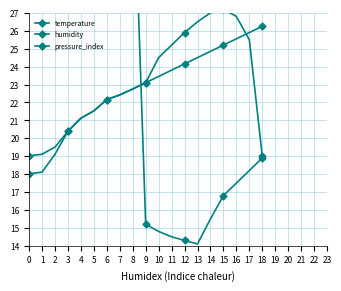

Reading left to right, list all the values displayed in this chart.

temperature: 0=18.0	1=18.1	2=19.1	3=20.4	4=21.1	5=21.5	6=22.2	7=22.4	8=22.8	9=23.1	10=23.4	11=23.8	12=24.1	13=24.5	14=24.9	15=25.2	16=25.6	17=25.9	18=26.2
humidity: 0=43.5	1=42.2	2=41.0	3=39.6	4=38.6	5=37.8	6=37.0	7=36.9	8=36.6	9=15.2	10=14.8	11=14.5	12=14.3	13=14.1	14=15.5	15=16.8	16=17.5	17=18.2	18=18.9
pressure_index: 0=19.0	1=19.1	2=19.5	3=20.4	4=21.1	5=21.5	6=22.2	7=22.4	8=22.8	9=23.1	10=24.5	11=25.2	12=25.9	13=26.5	14=27.0	15=27.2	16=26.8	17=25.5	18=19.0